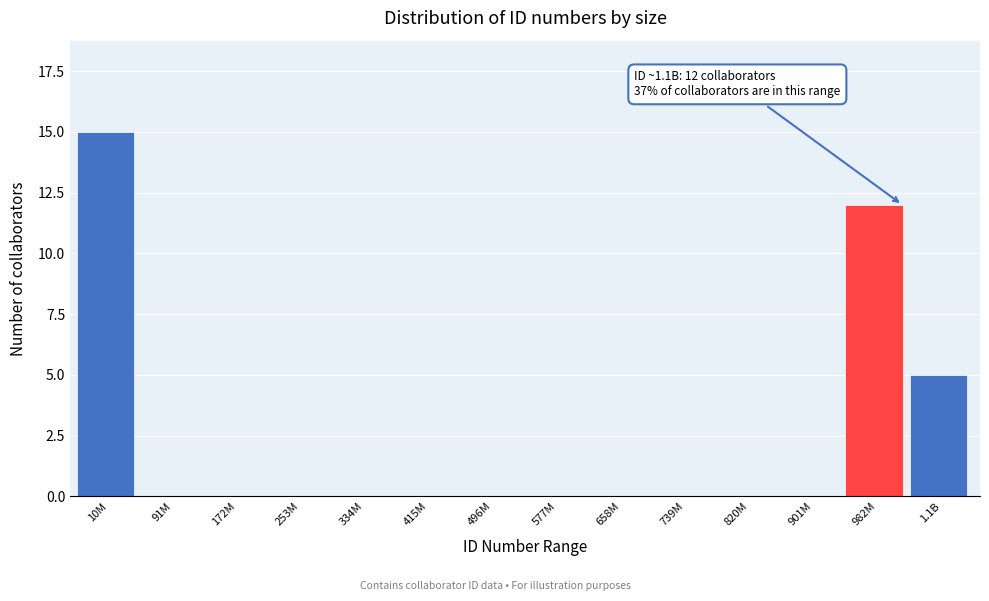

Reading left to right, what are all the values shown in this chart?

10M=15	91M=0	172M=0	253M=0	334M=0	415M=0	496M=0	577M=0	658M=0	739M=0	820M=0	901M=0	982M=12	1.1B=5